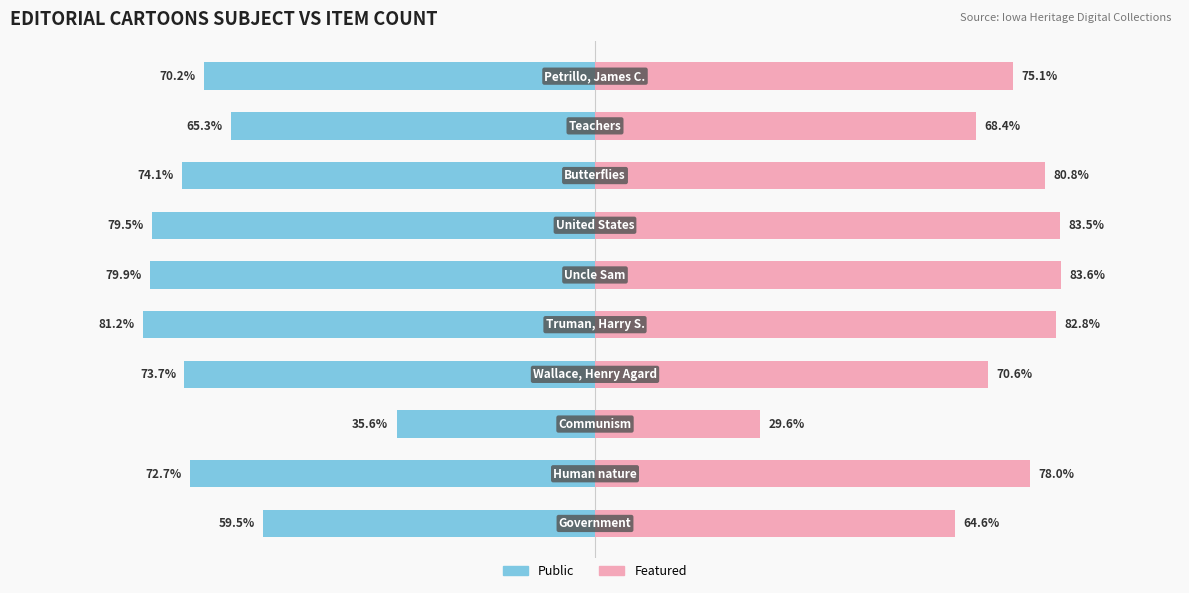

The Public series shows -48.4 at 50. True or false?

False